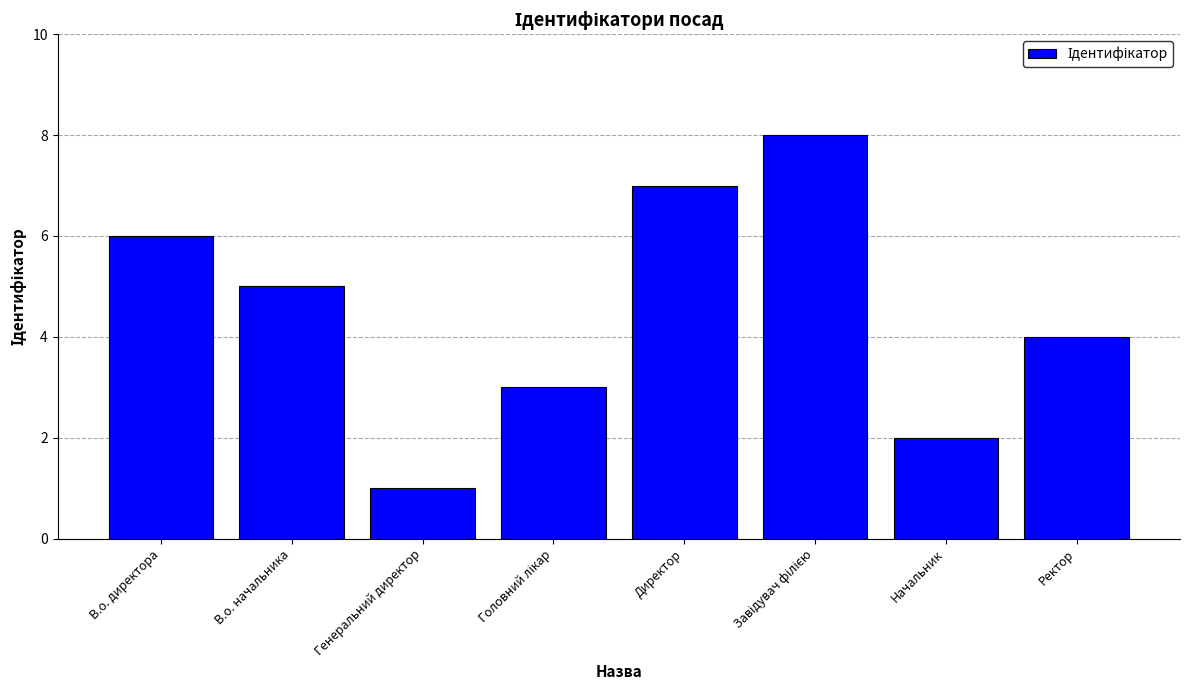

At which category does the chart reach its minimum across all series?

Генеральний директор